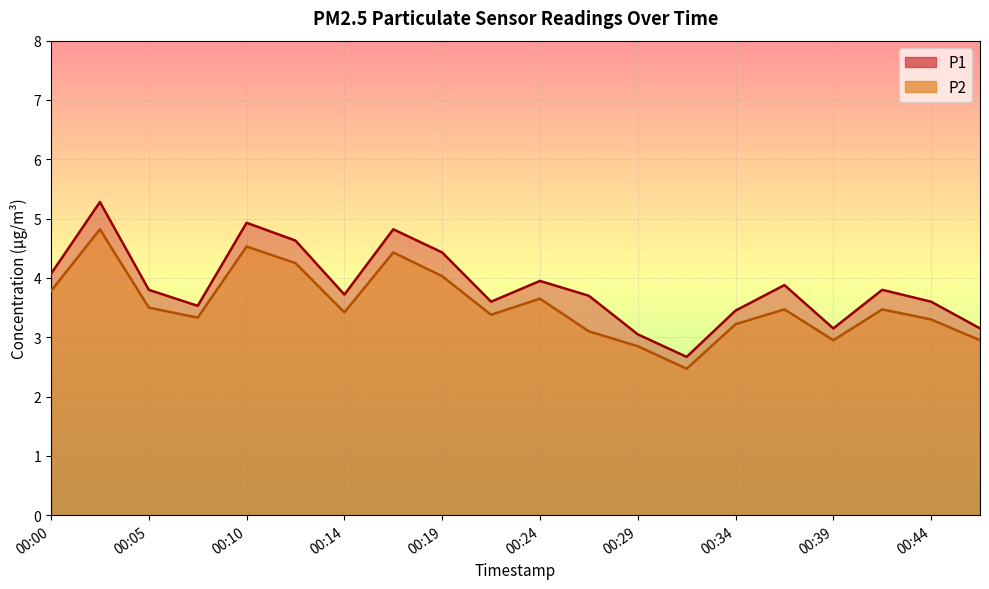

What is the difference between the maximum and minimum values in the P2 series?

2.4